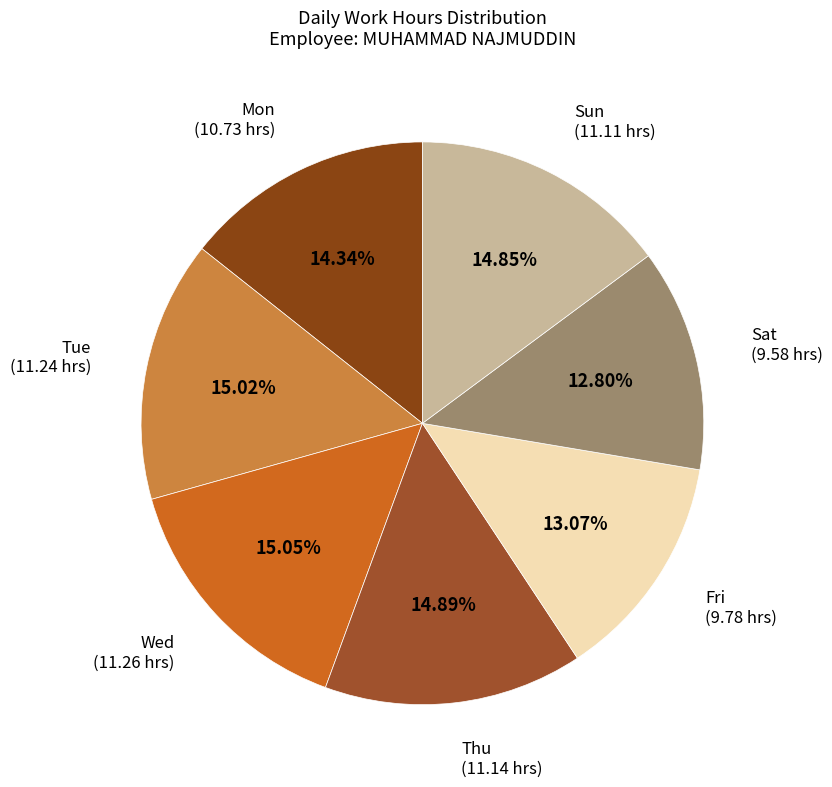

Combined, do Mon and Sat account for over 50%?

No